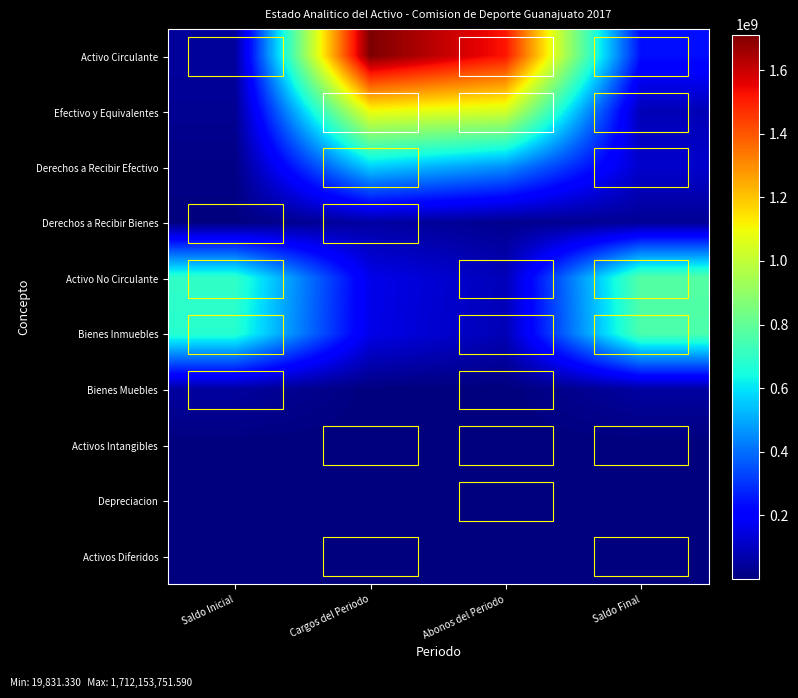

What is the difference between the highest and lowest values at Abonos del Periodo?

1520284827.2